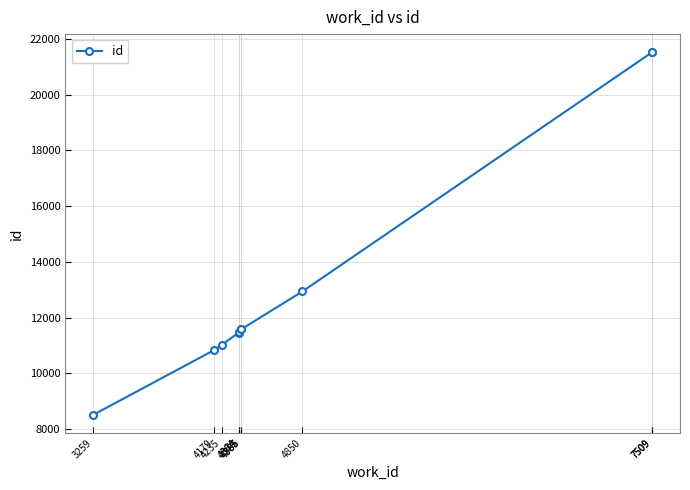

Which label corresponds to the largest value in the chart?

7509